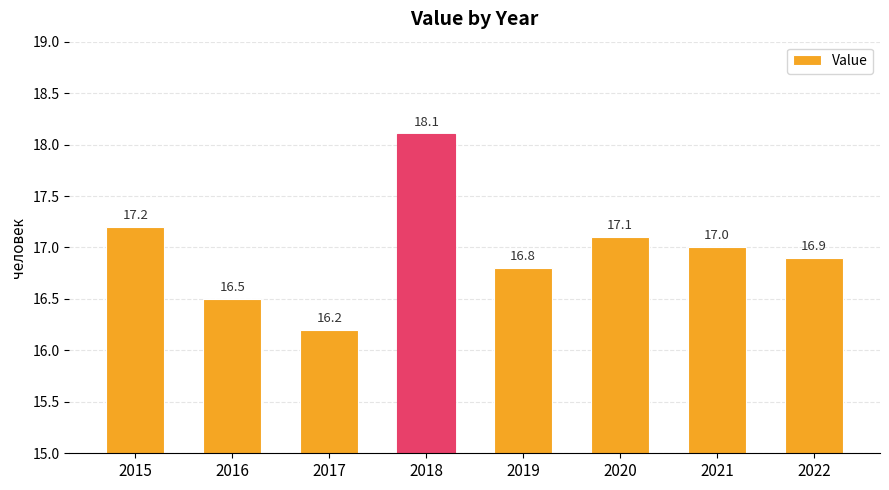

Reading left to right, list all the values displayed in this chart.

17.2	16.5	16.2	18.1	16.8	17.1	17.0	16.9